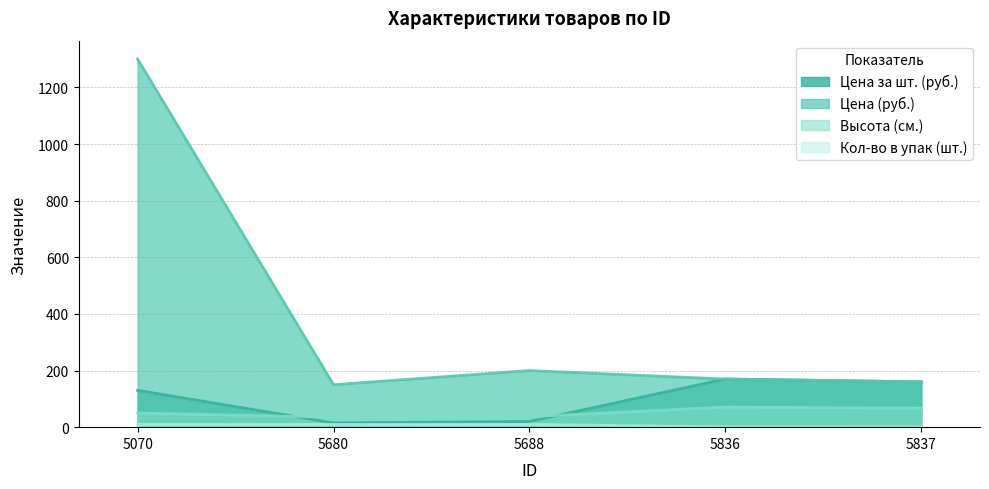

True or false: Цена за шт. (руб.) and Кол-во в упак (шт.) cross at least once.

False